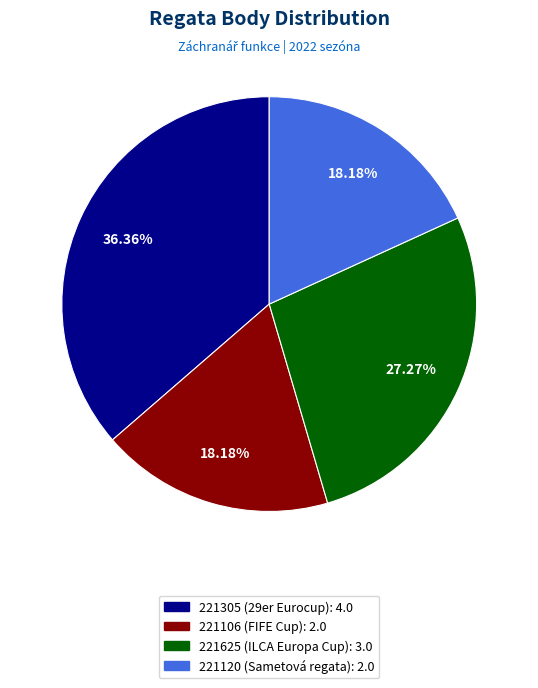

Is there a majority slice in this chart?

No